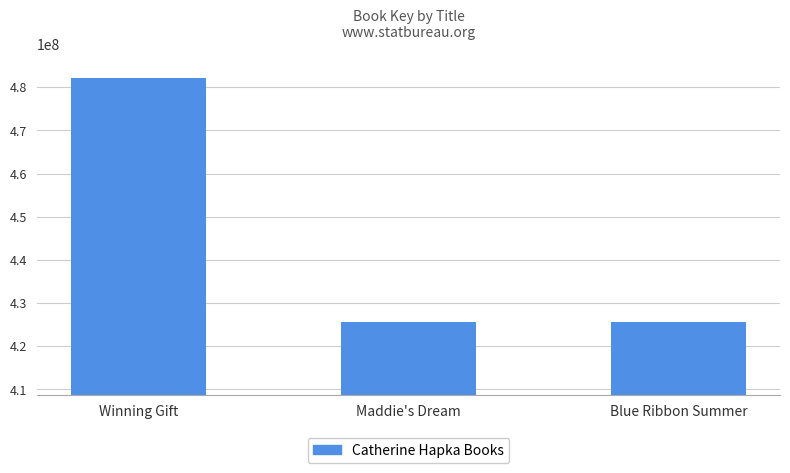

Is it true that the value at Winning Gift is 482128266?

True